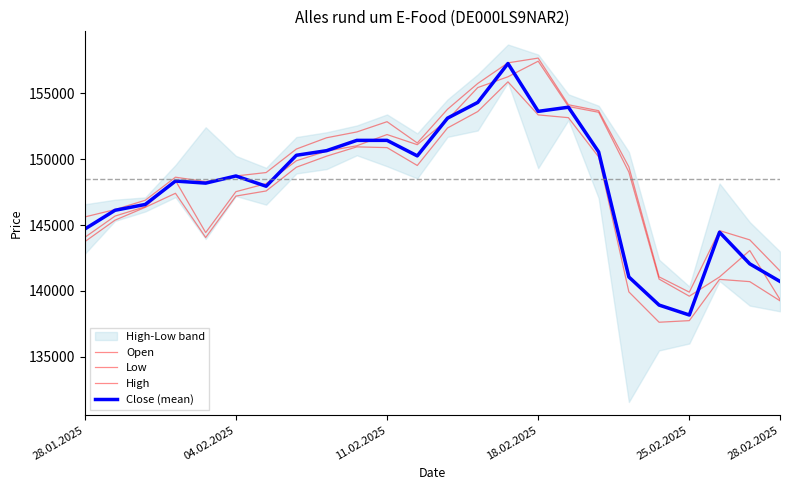

The value of Low at 6 is 239392. True or false?

False